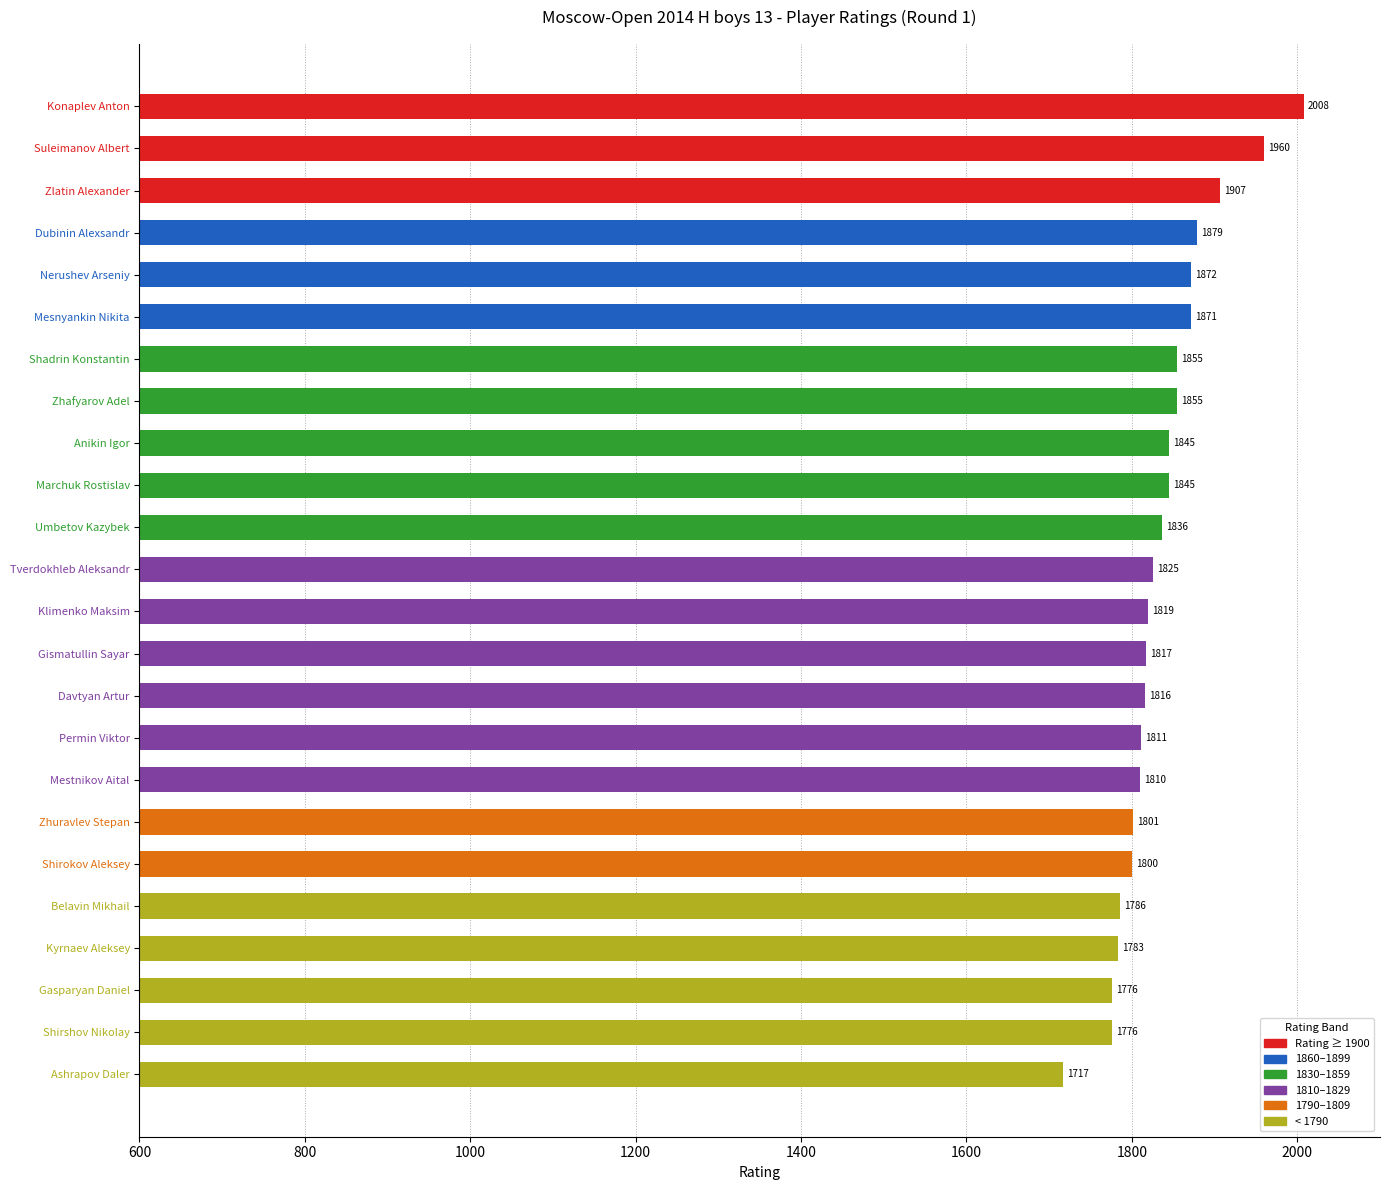

The chart shows a value of 1811 at Permin Viktor. True or false?

True